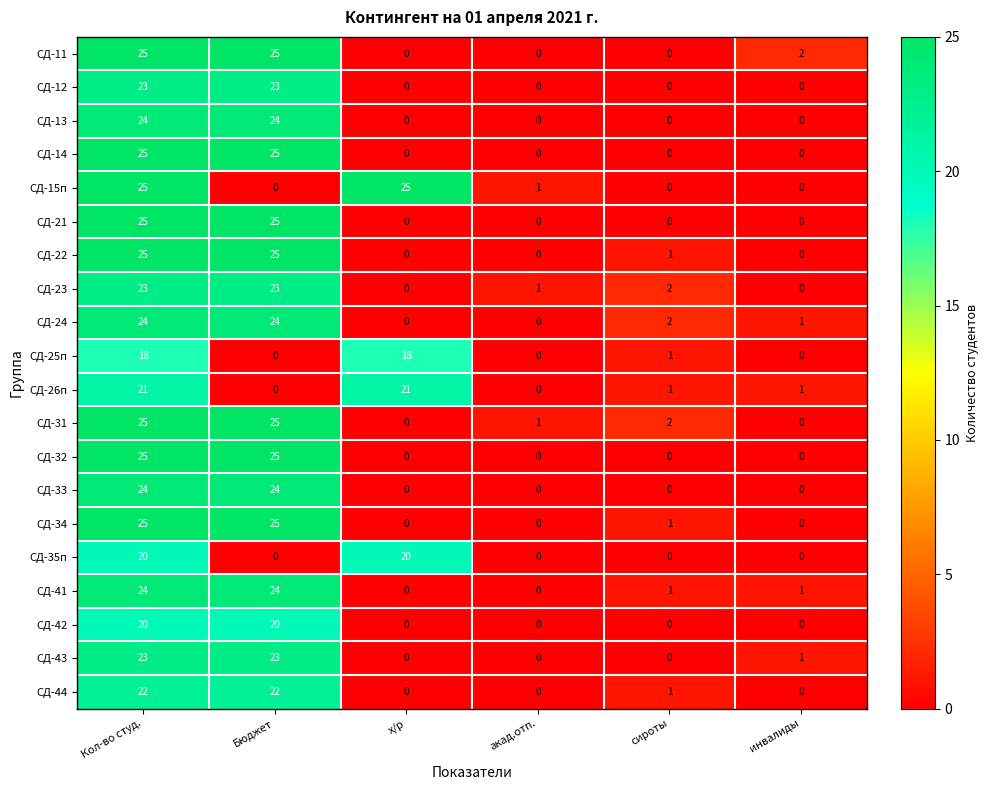

Which series changed the most between акад.отп. and инвалиды?

СД-11